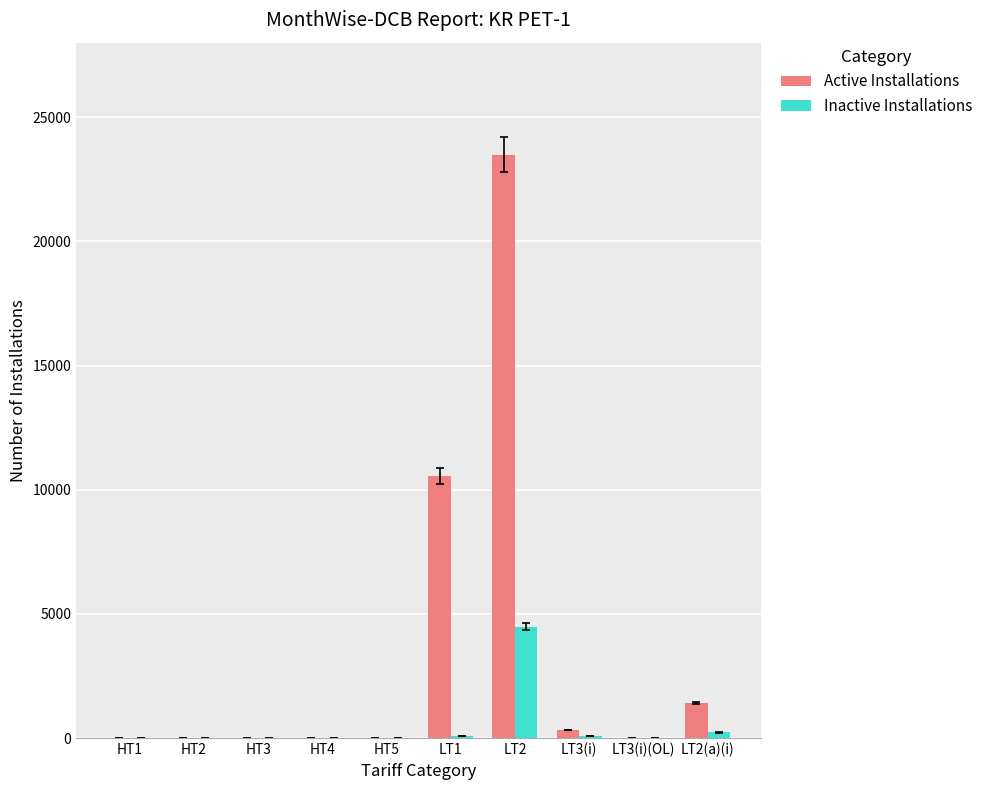

Is it true that Inactive Installations equals 0 at LT3(i)(OL)?

True